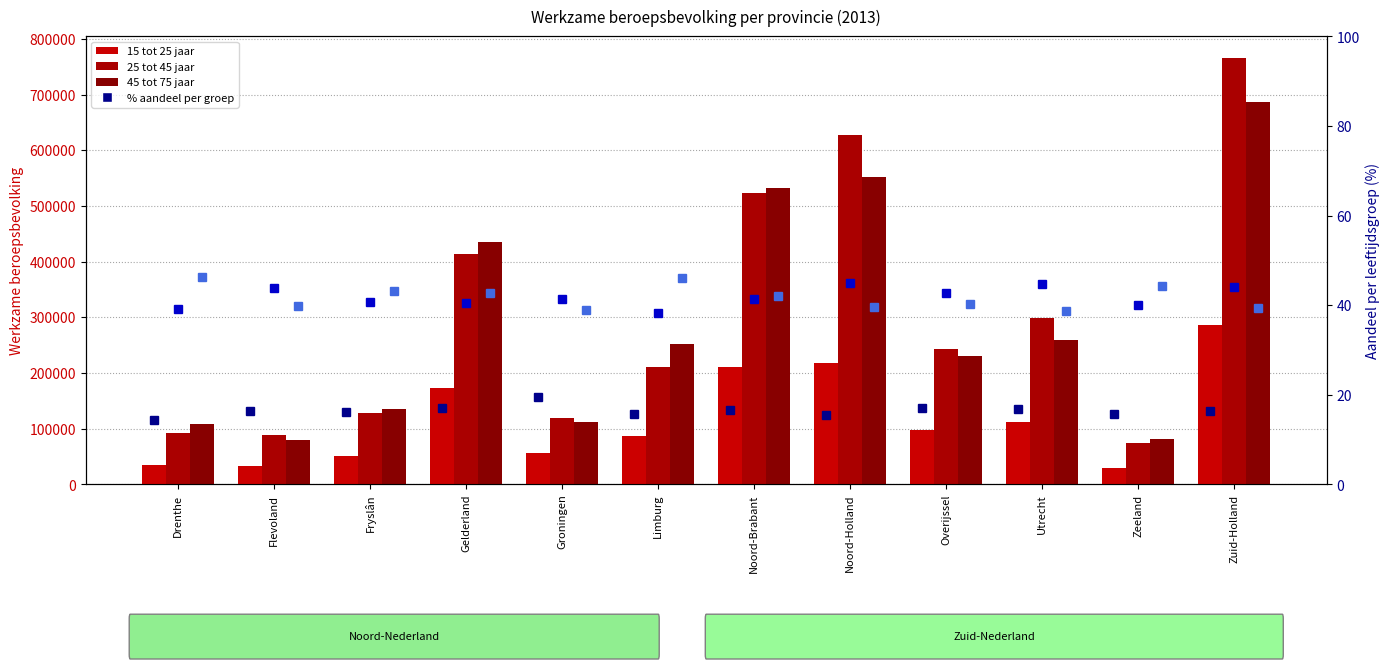

Which series has the largest total across all categories?

25 tot 45 jaar